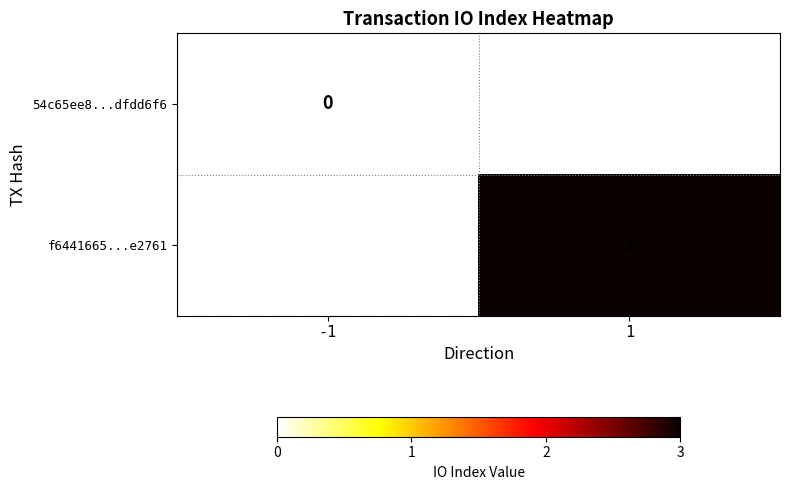

At which category does the chart reach its minimum across all series?

-1